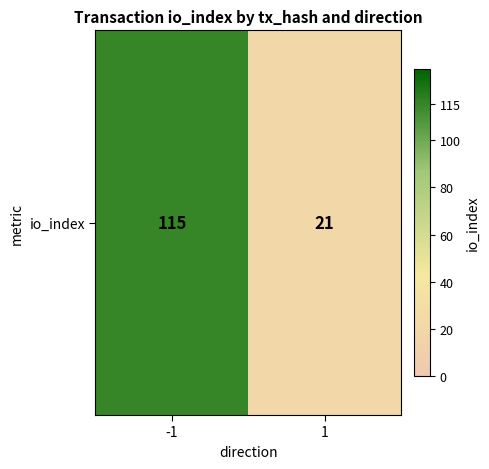

Reading left to right, list all the values displayed in this chart.

115	21